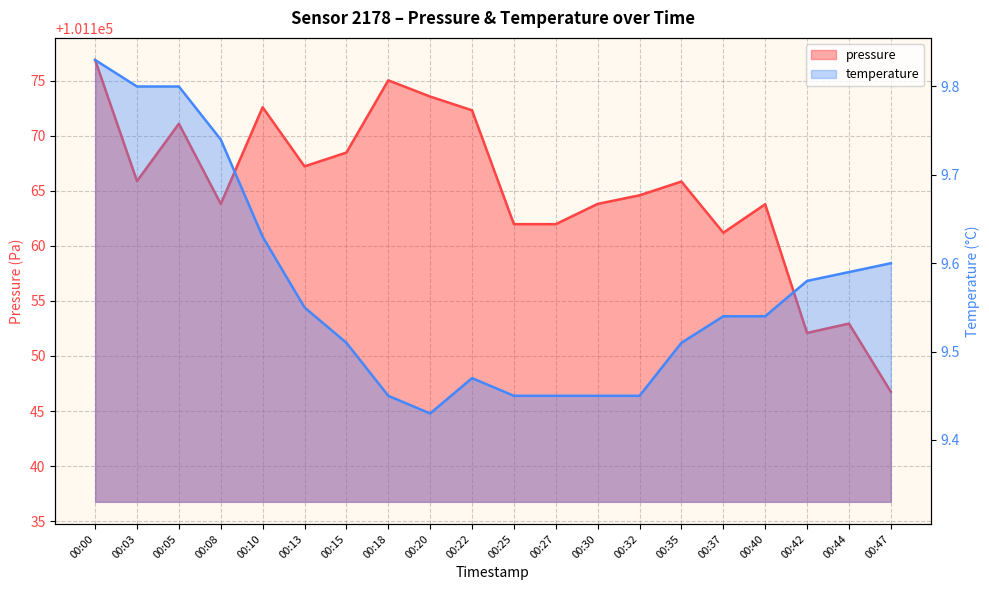

Reading left to right, extract all data points from this chart.

pressure: 101176.9	101165.9	101171.1	101163.8	101172.6	101167.2	101168.5	101175.0	101173.6	101172.3	101162.0	101162.0	101163.8	101164.6	101165.8	101161.2	101163.8	101152.1	101152.9	101146.8
temperature: 9.8	9.8	9.8	9.7	9.6	9.6	9.5	9.4	9.4	9.5	9.4	9.4	9.4	9.4	9.5	9.5	9.5	9.6	9.6	9.6